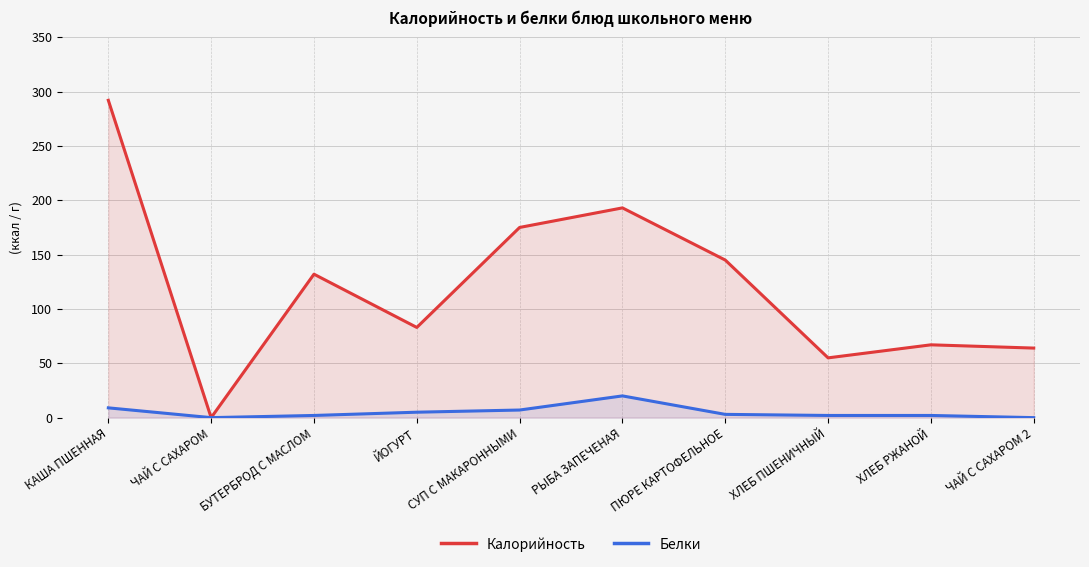

Does the chart display data point markers on the line(s)?

No